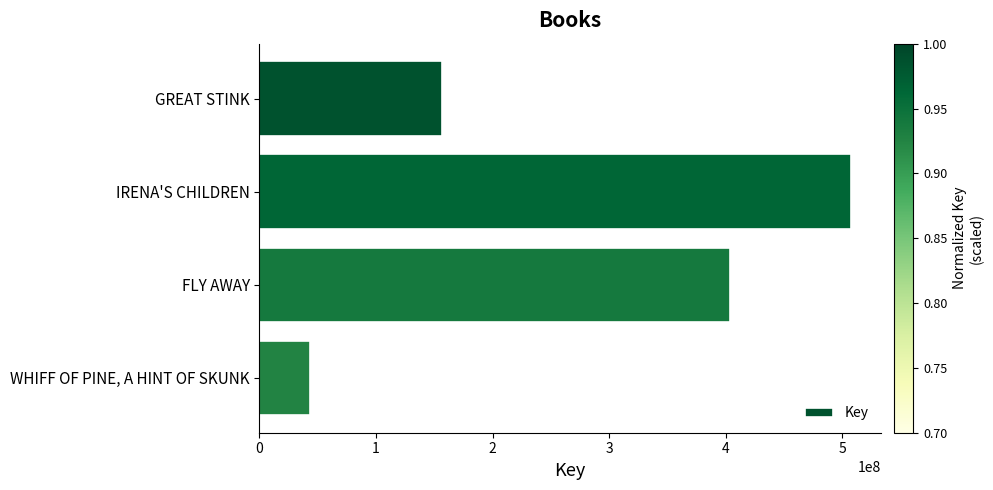

What is the average value?

277697093